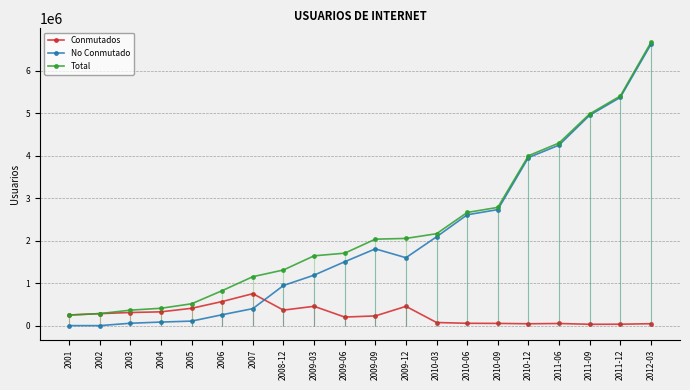

Which series changed the most between 2011-09 and 2012-03?

Total